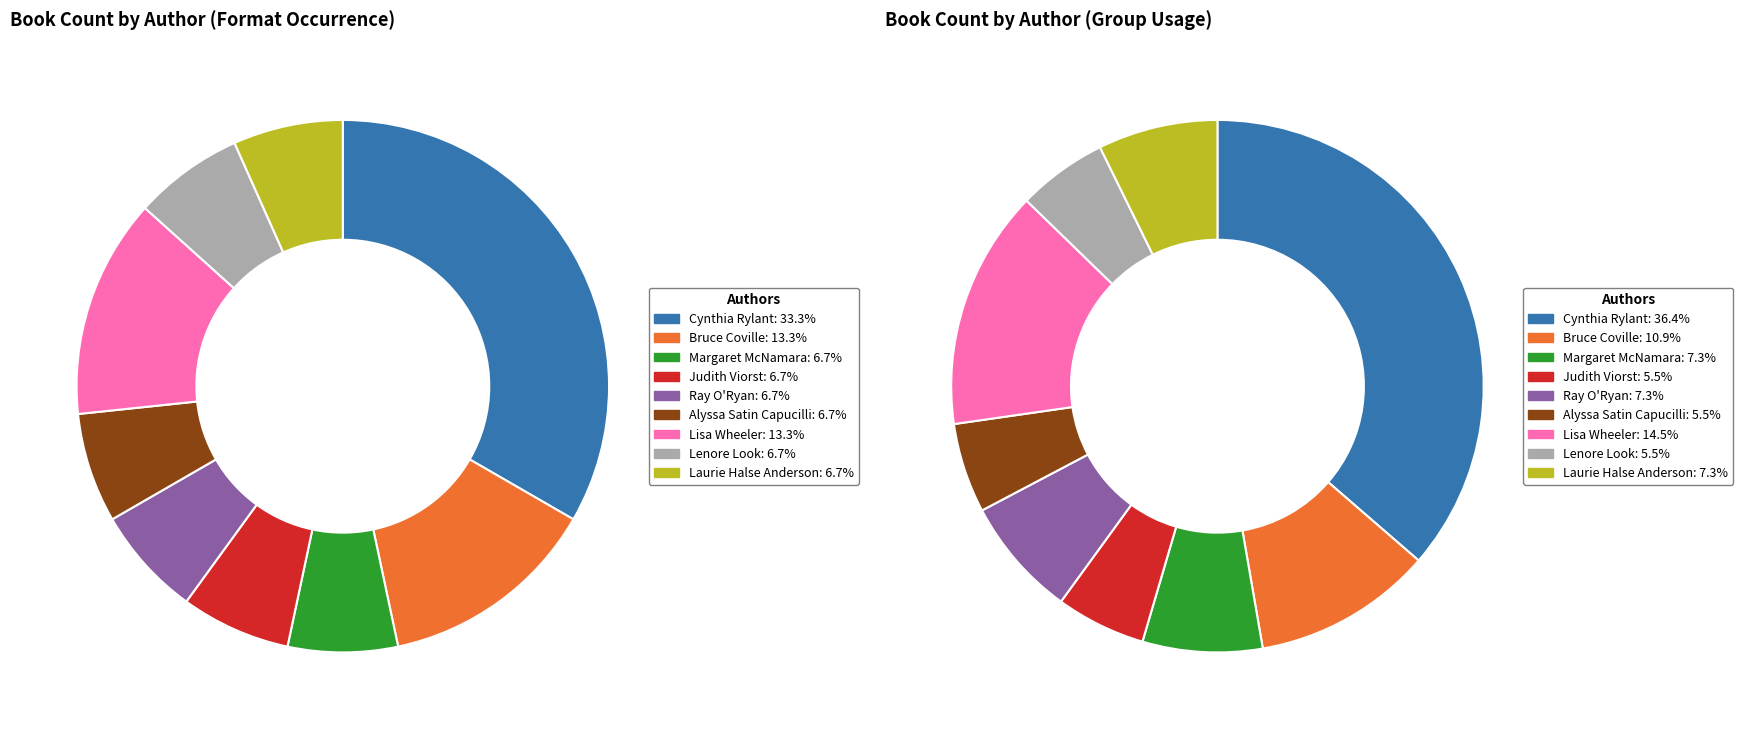

How many slices are in this pie chart?

9